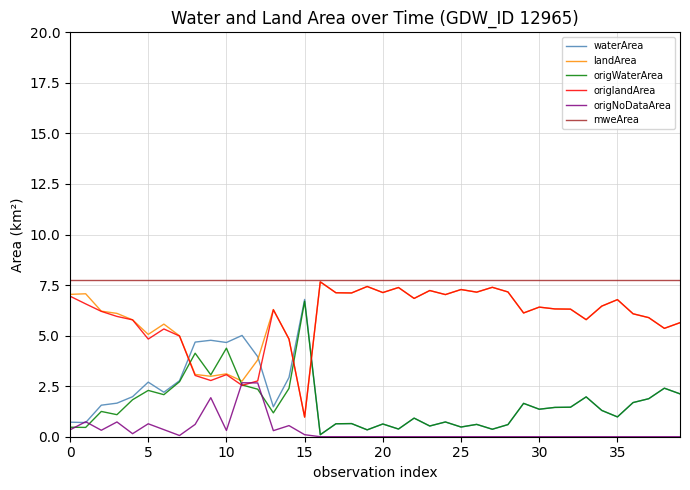

Which series has the largest total across all categories?

mweArea